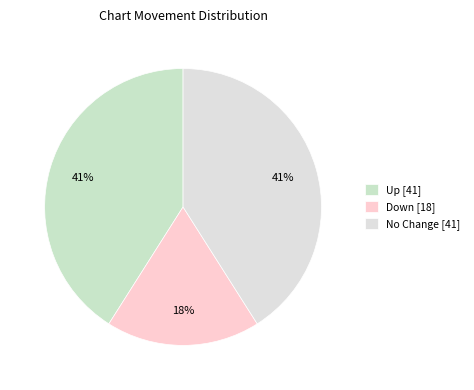

How many slices are in this pie chart?

3